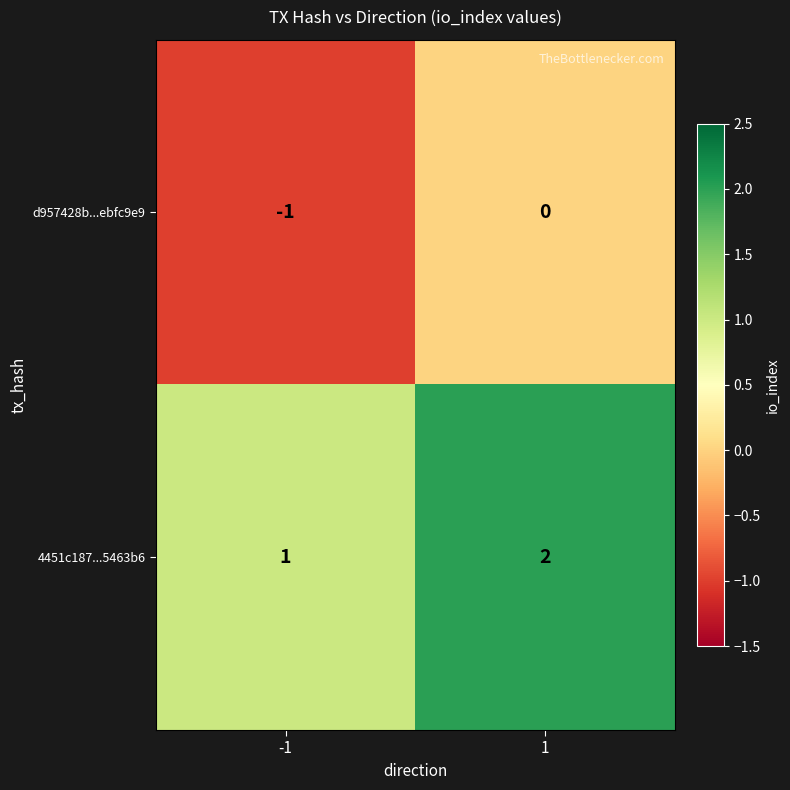

Which series has the largest total across all categories?

4451c187...5463b6